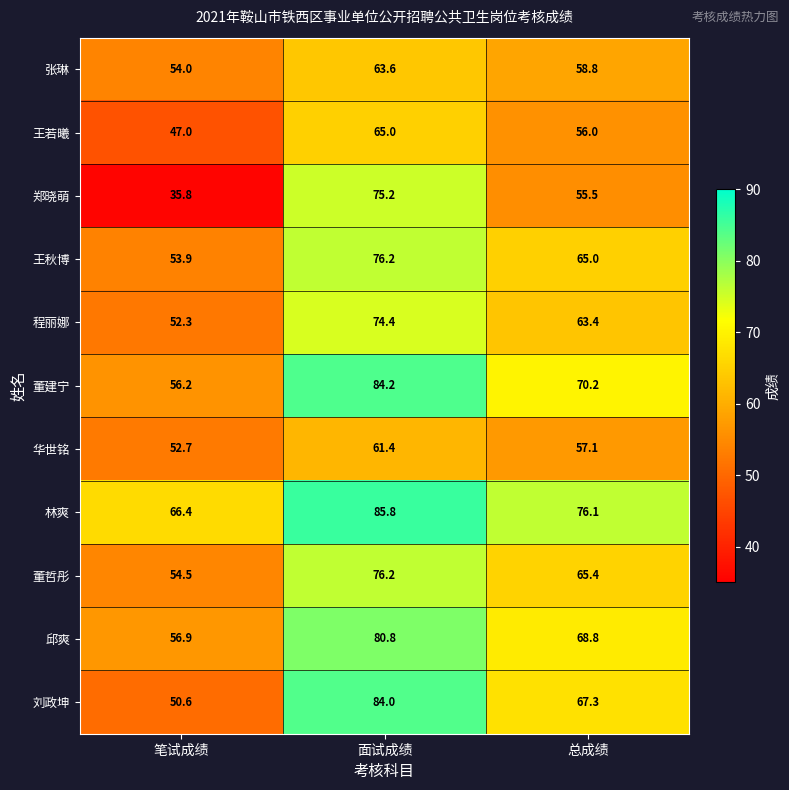

Which label corresponds to the largest value in the chart?

面试成绩